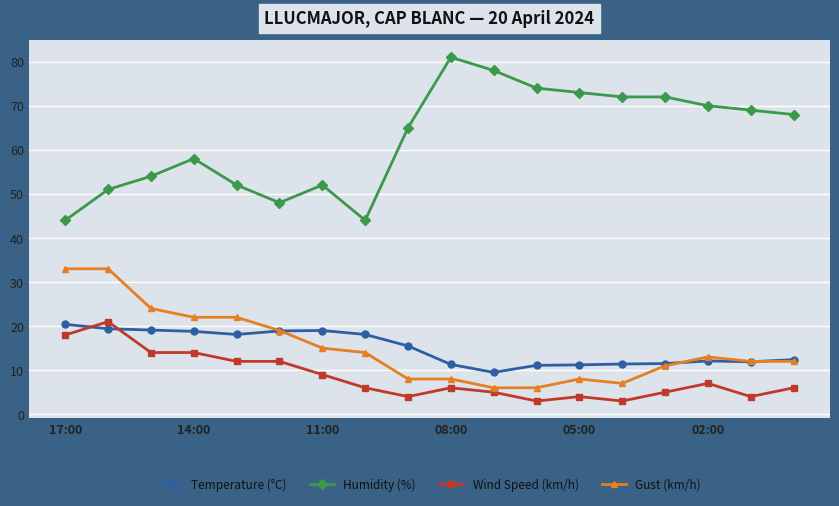

Which series has the largest range (max minus min)?

Humidity (%)